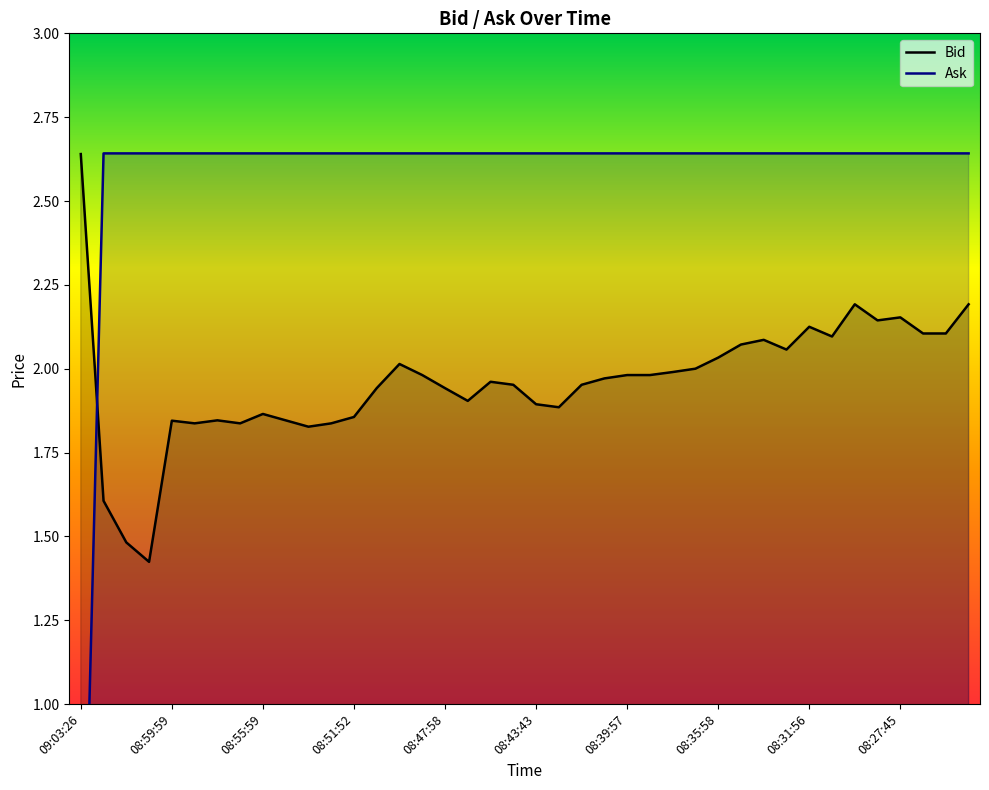

At which label is Bid closest to 2?

08:36:59